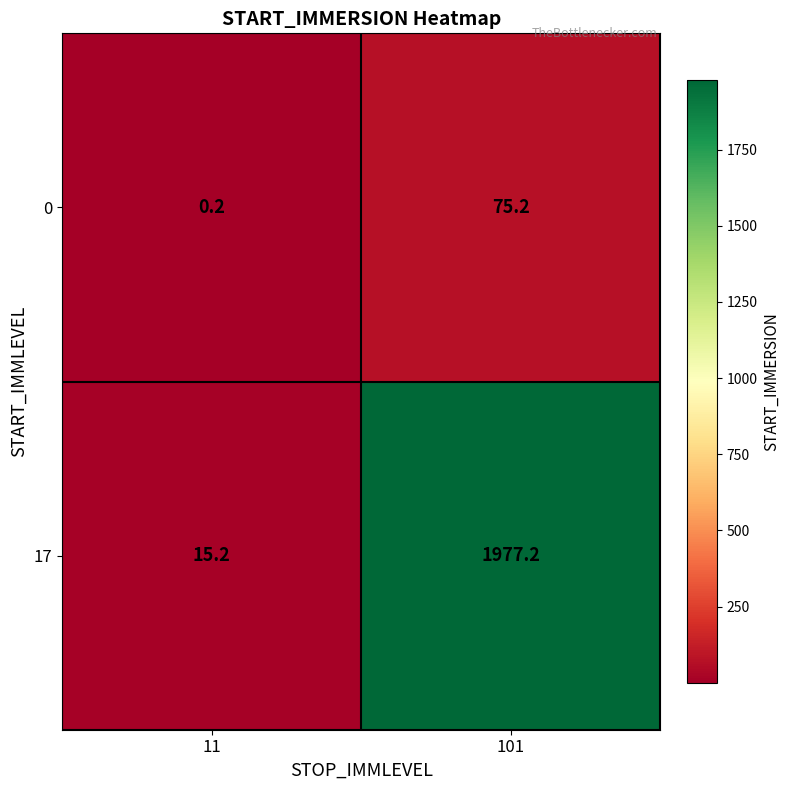

Which series has the largest total across all categories?

17